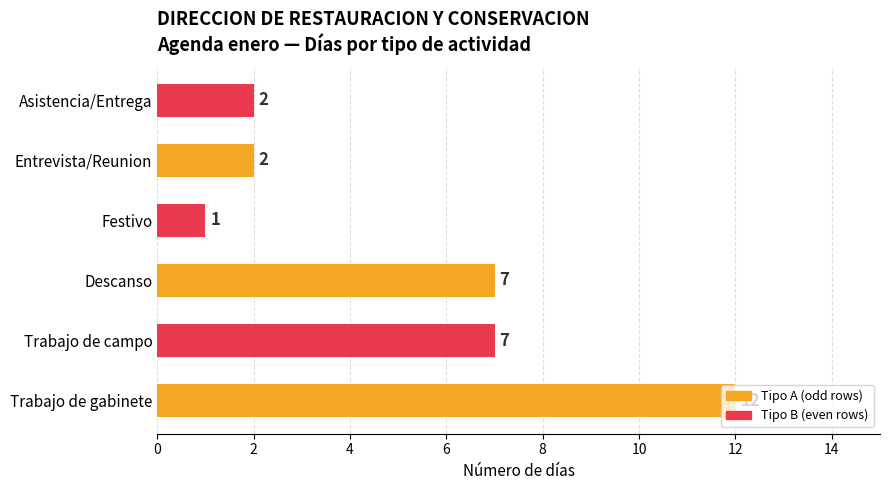

Which label corresponds to the smallest value in the chart?

Festivo